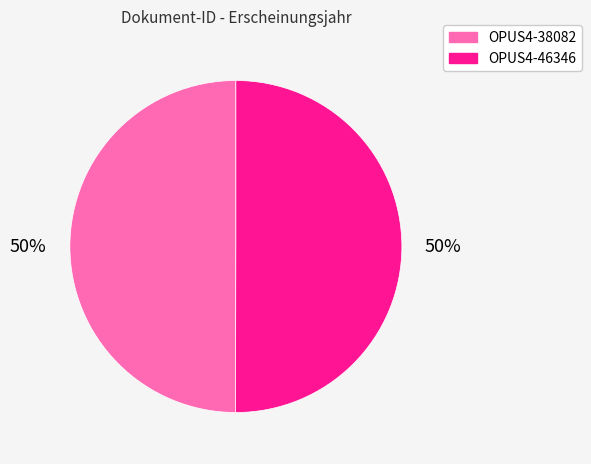

Approximately how many times larger is the value at OPUS4-38082 compared to OPUS4-46346?

1.0